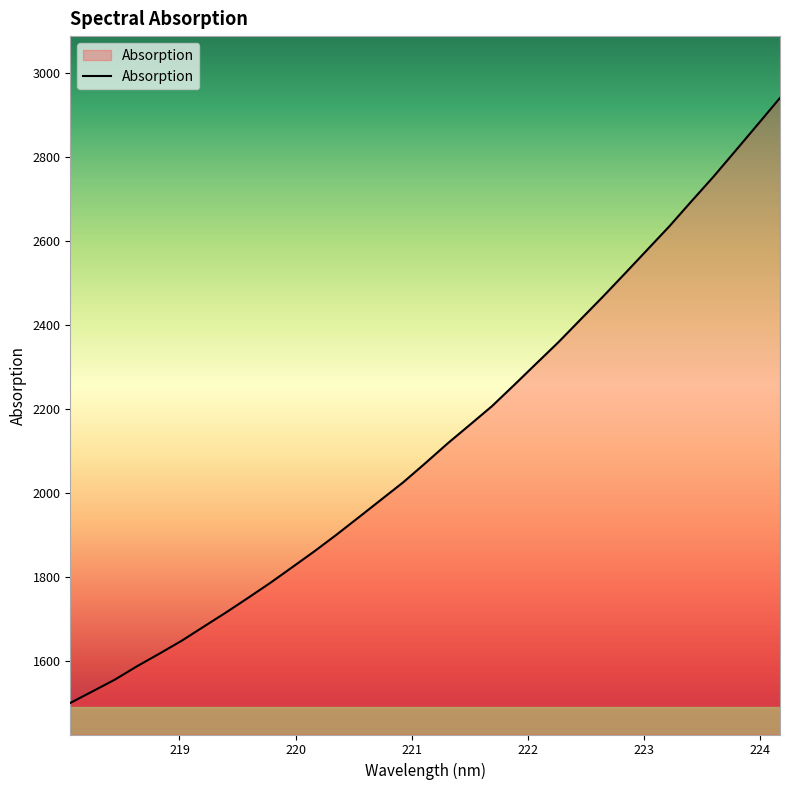

What is the difference between the maximum and minimum values?

1440.5